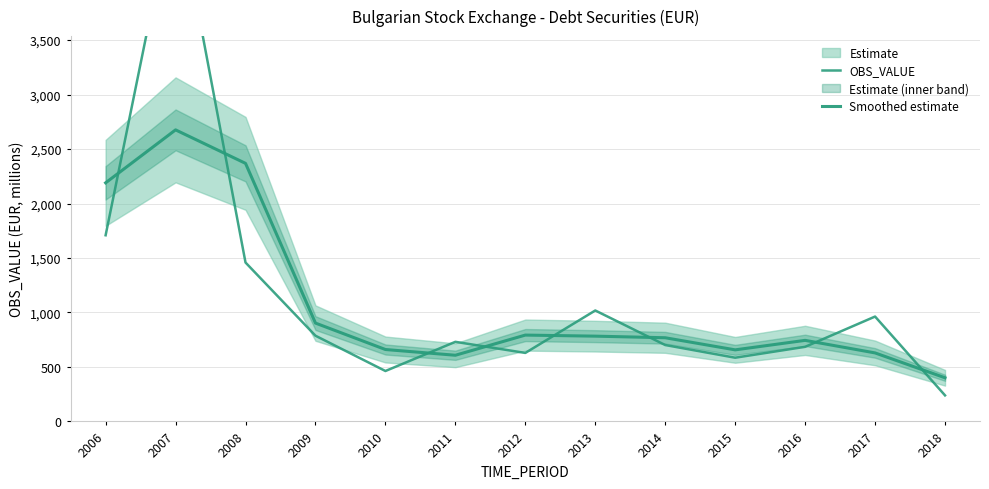

Is the value of OBS_VALUE at 2009 greater than the value of Smoothed estimate at 2009?

No